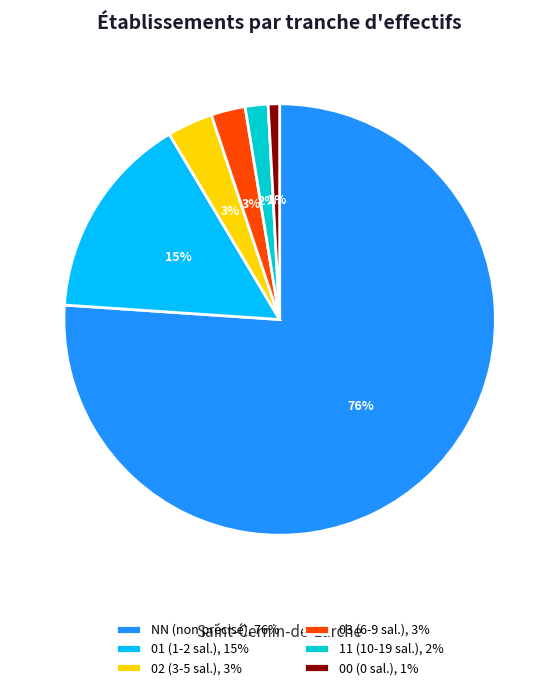

Is it true that 11 (10-19 sal.), 2% is 2% of the pie?

True